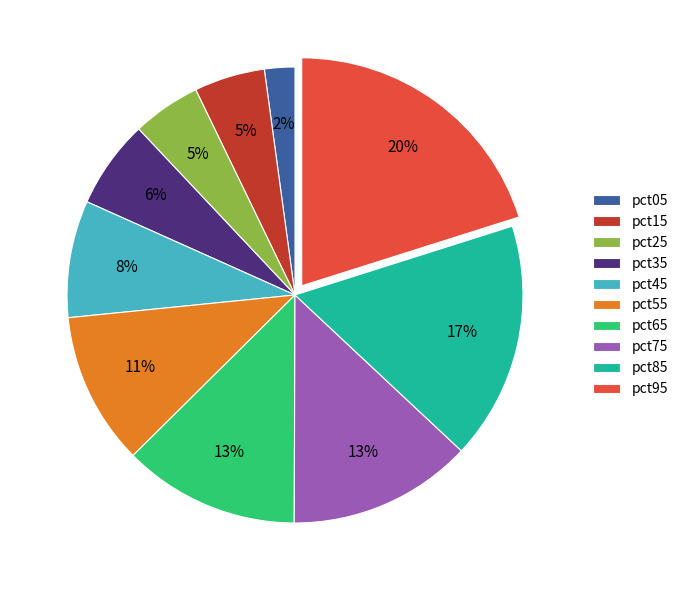

True or false: pct25 accounts for 5% of the total.

True